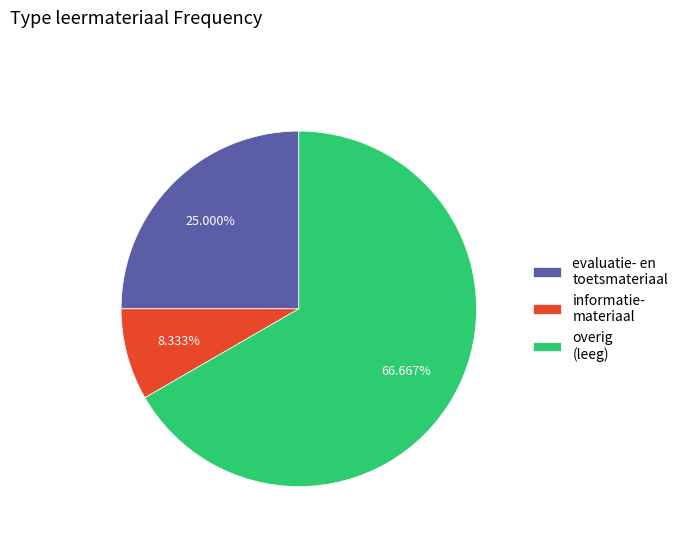

Which has a higher value, informatie- materiaal or overig (leeg)?

overig (leeg)